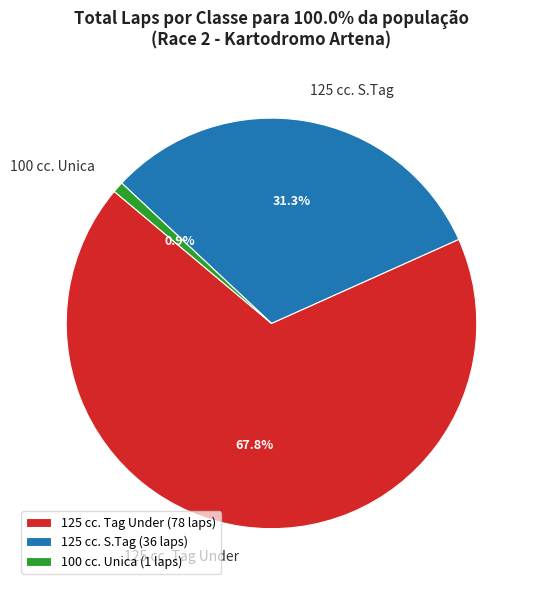

Combined, what portion of the pie is 100 cc. Unica and 125 cc. Tag Under?

68.7%